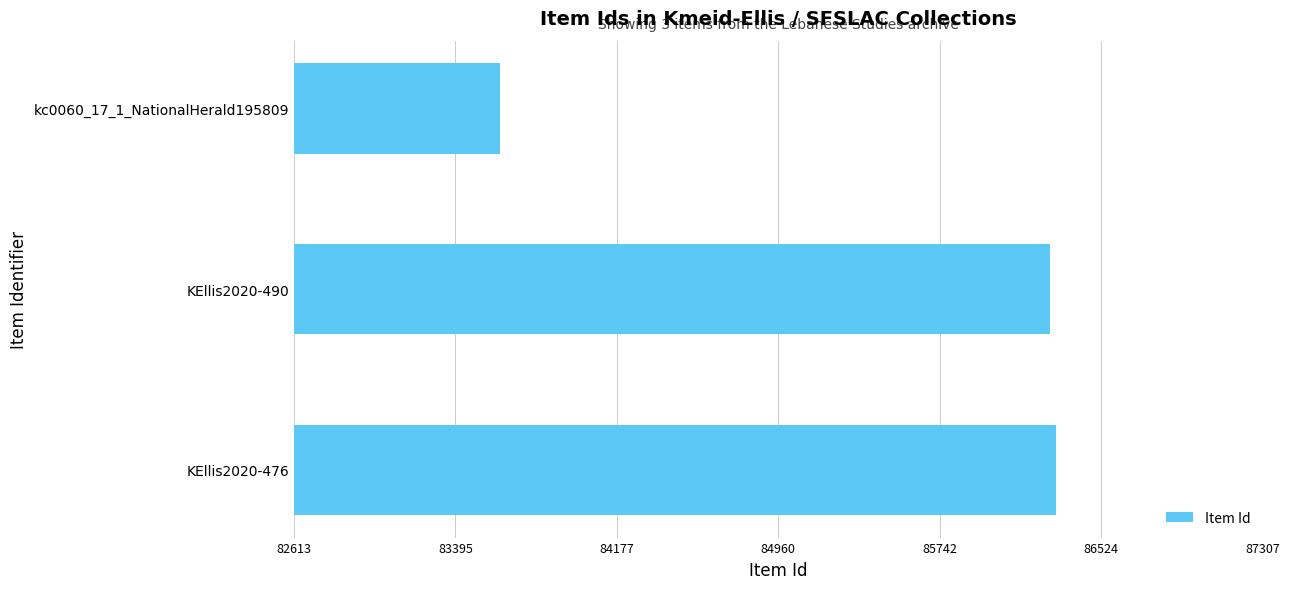

Reading top to bottom, transcribe all the data shown in this chart.

kc0060_17_1_NationalHerald195809=83613	KEllis2020-490=86277	KEllis2020-476=86307